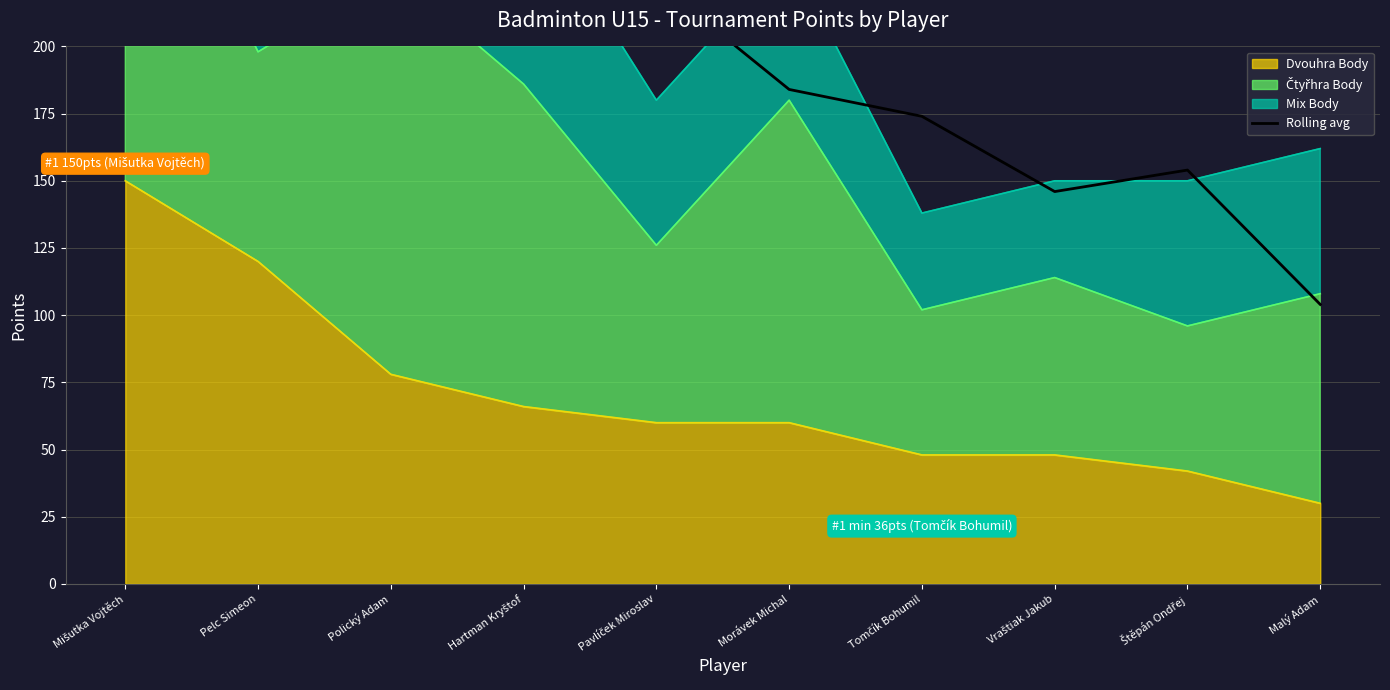

What is the maximum value for Dvouhra Body?

150